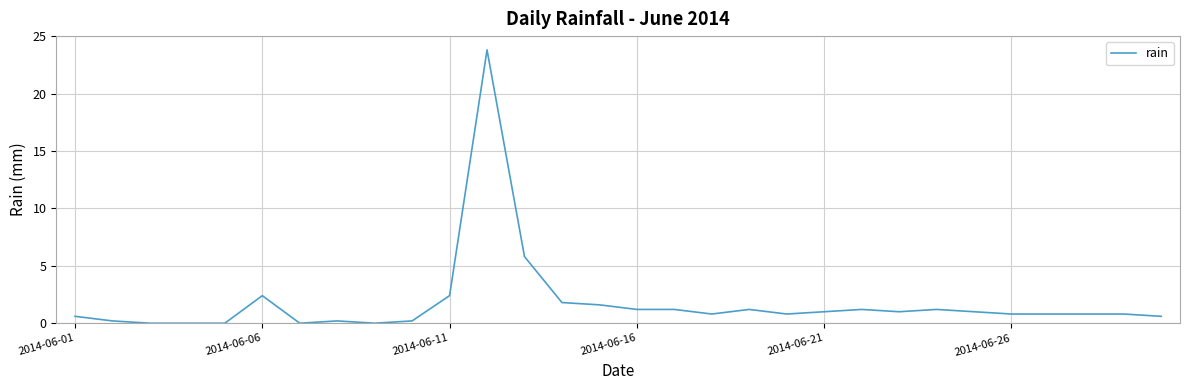

What is the greatest value displayed?

23.8